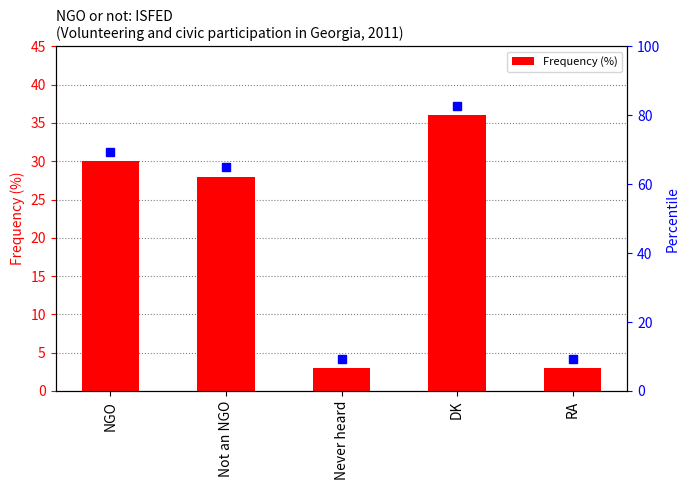

Is it true that the value at RA is 5?

False